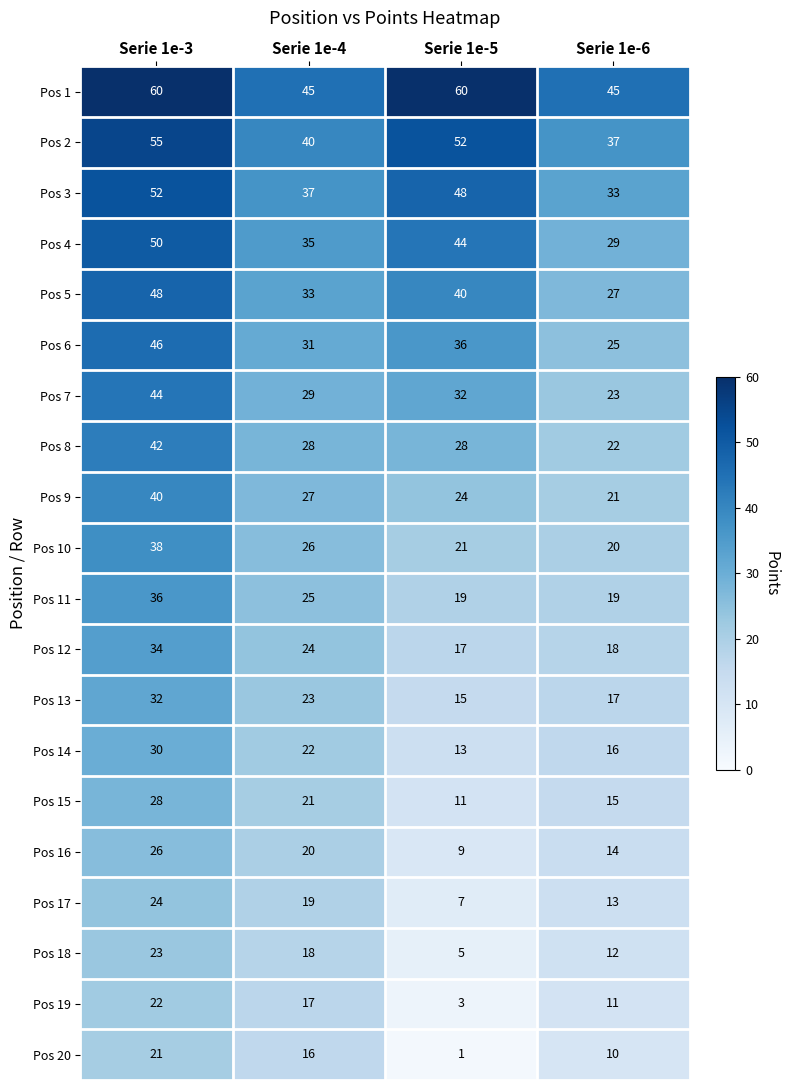

What is the difference between the highest and lowest values at Serie 1e-5?

59